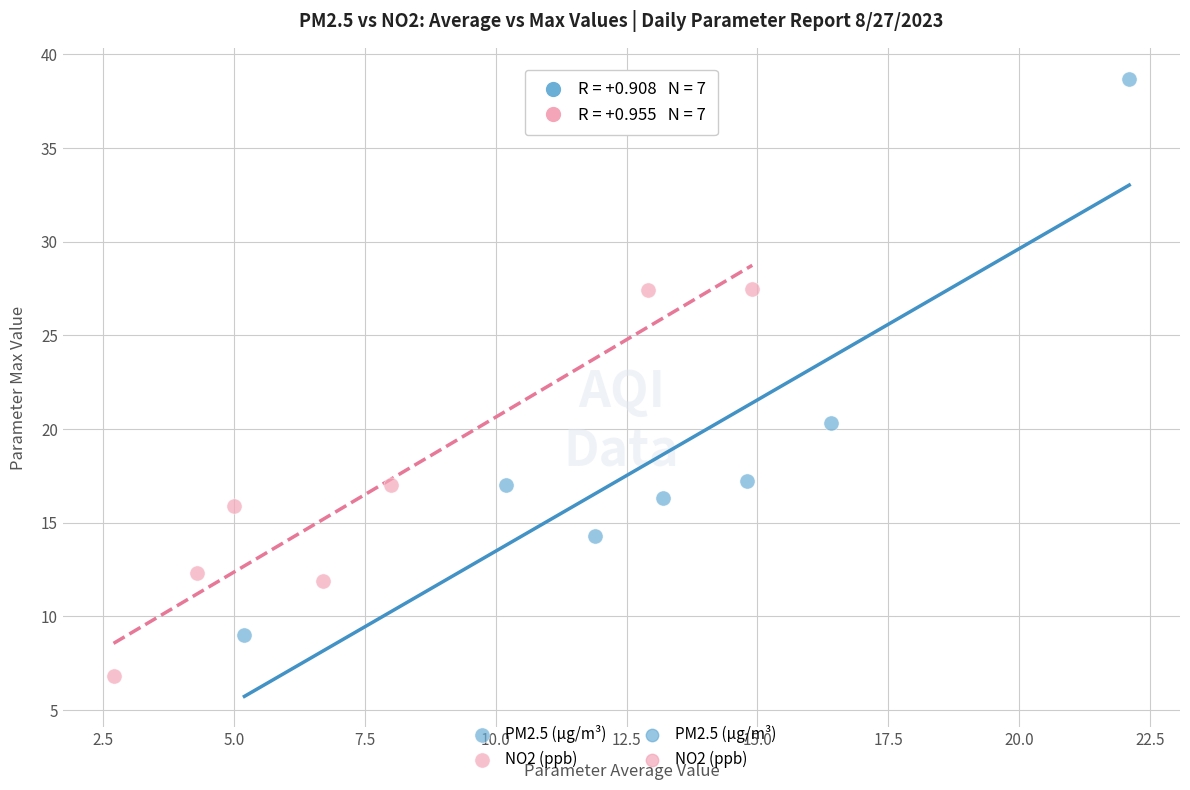

Which series has the widest spread of Y values?

PM2.5 (µg/m³)